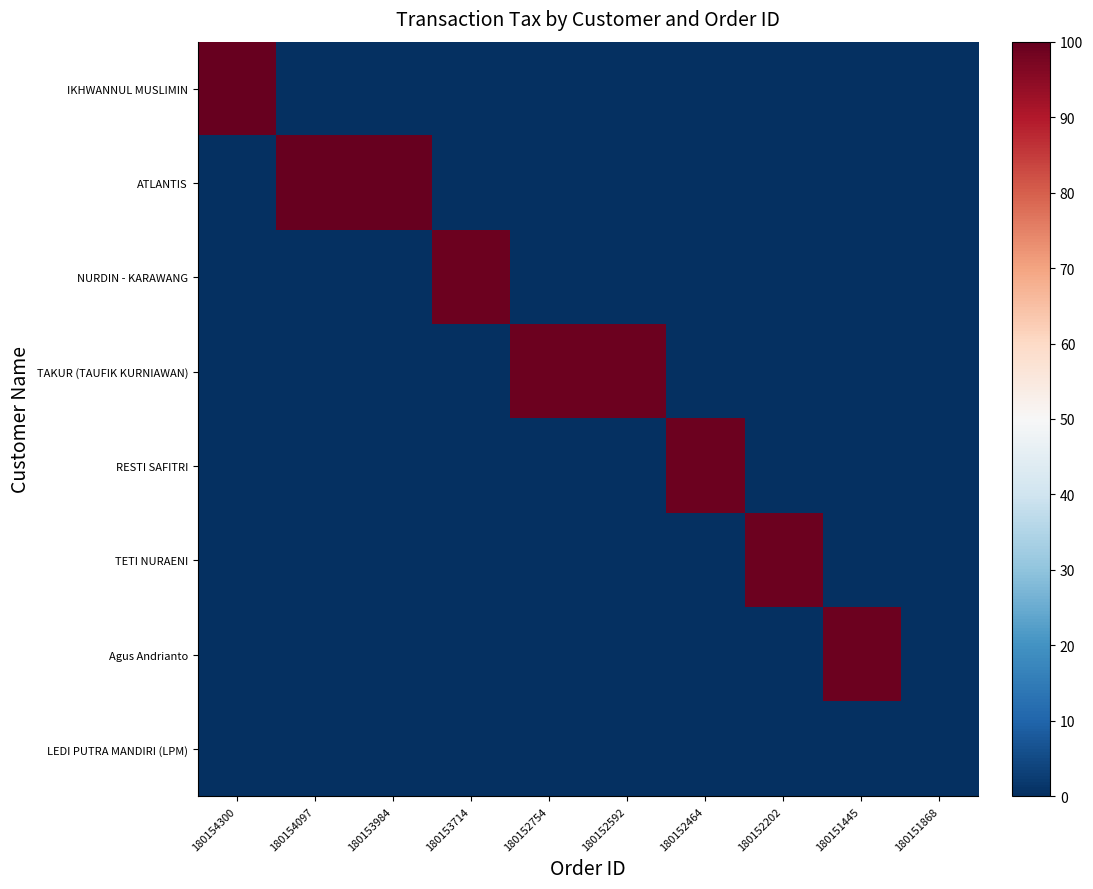

What is the spread (max minus min) of values at 180151445?

99.0